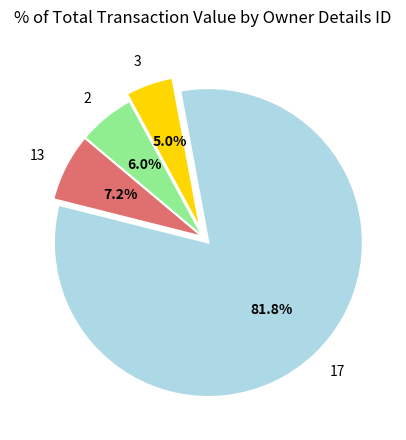

What is the largest slice in the pie chart?

17